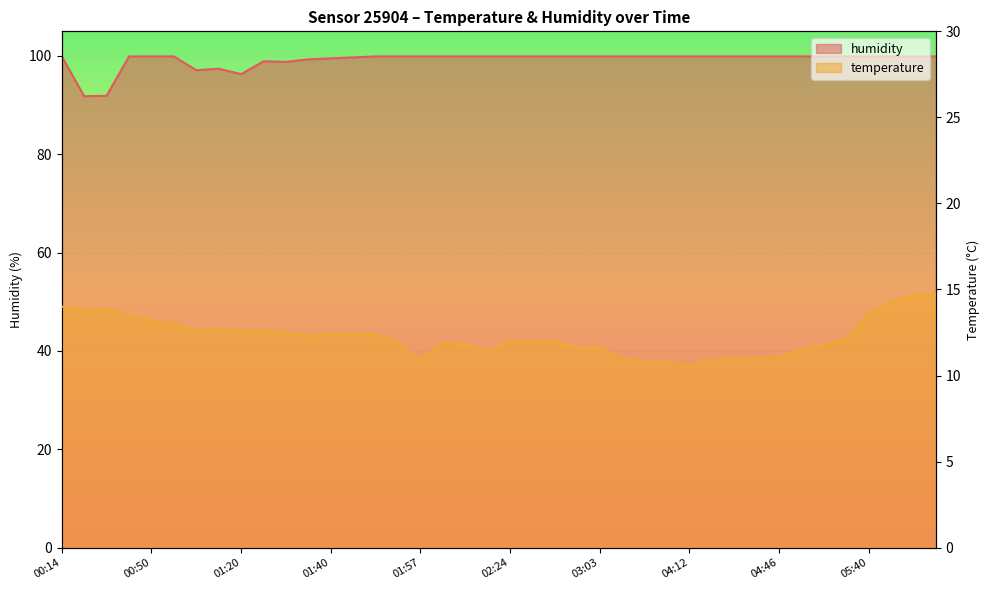

What is the difference between the maximum and second lowest values in the temperature series?

3.9